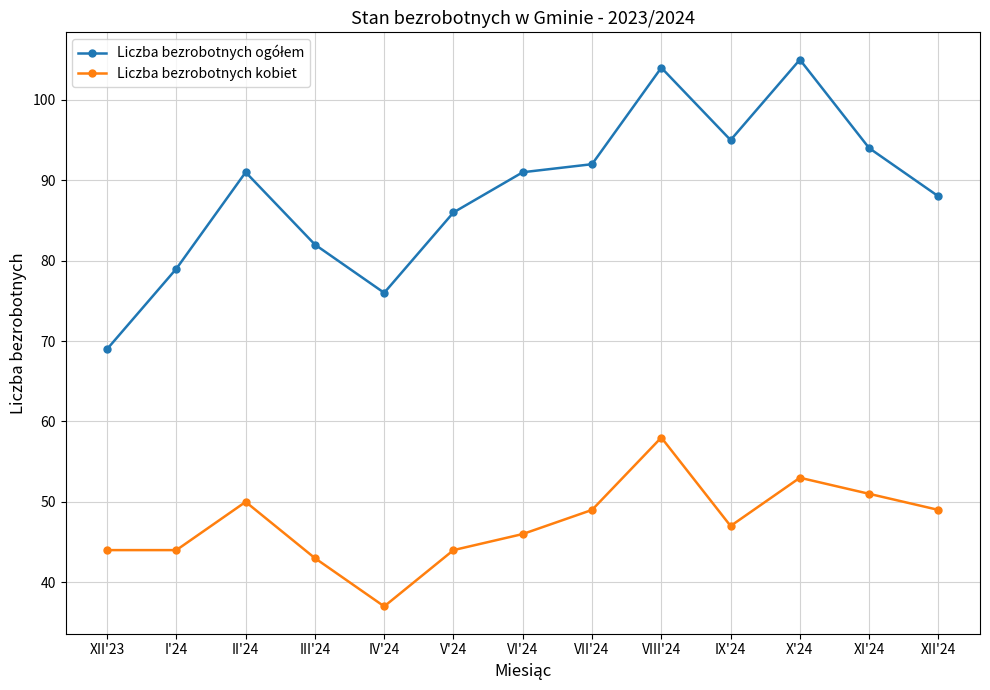

The Liczba bezrobotnych kobiet series shows 58 at VIII'24. True or false?

True